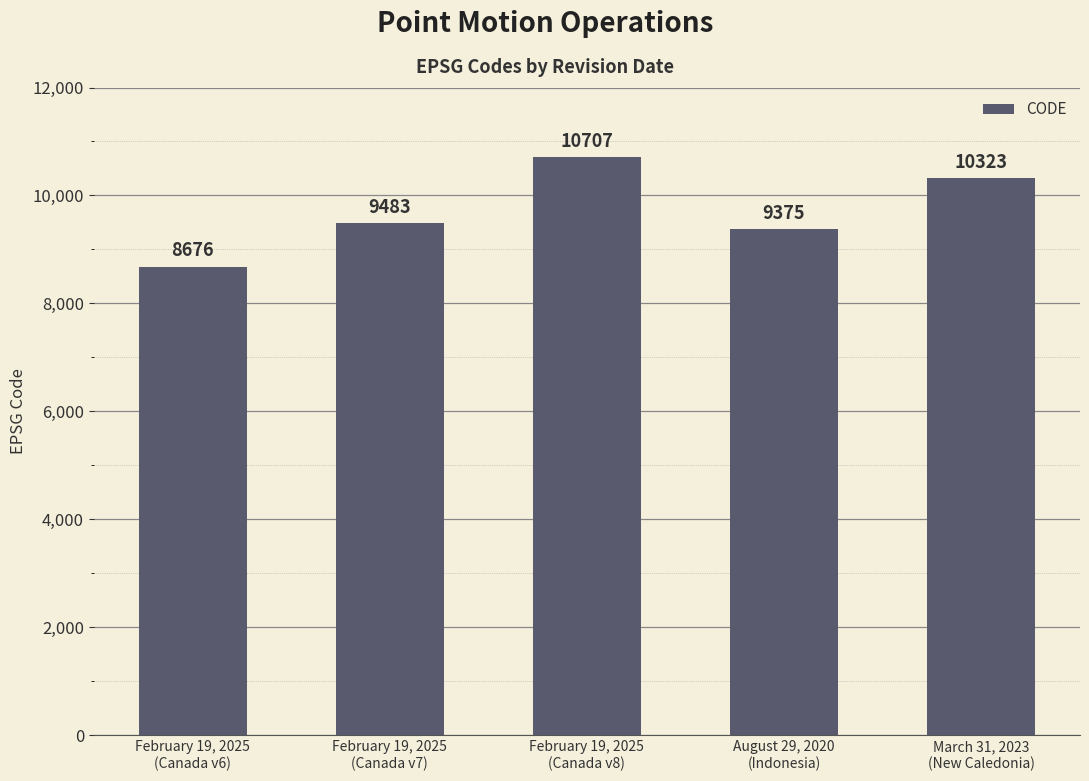

What is the difference between the maximum and minimum values?

2031